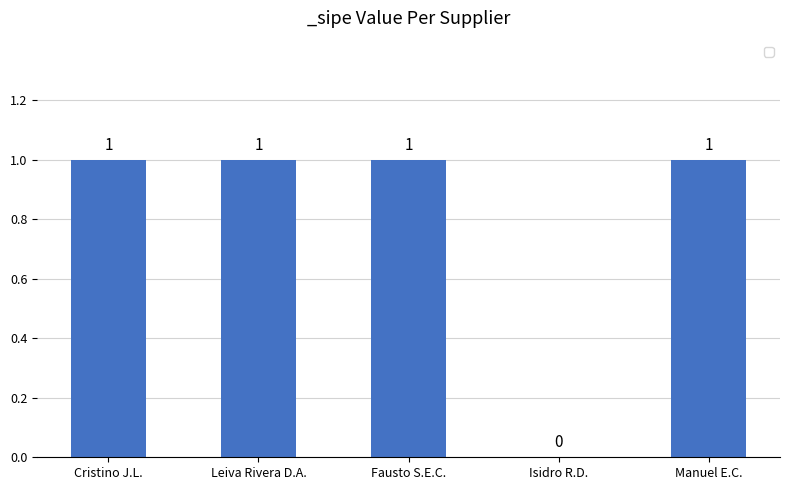

Approximately how many times larger is the value at Fausto S.E.C. compared to Manuel E.C.?

1.0